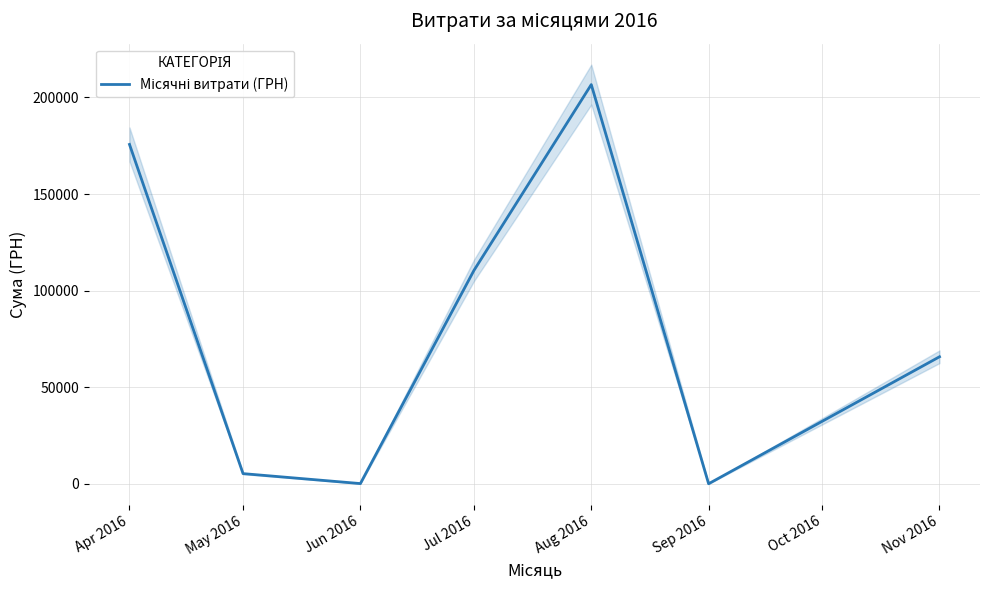

What is the value of the 1st point from the left?

175669.3